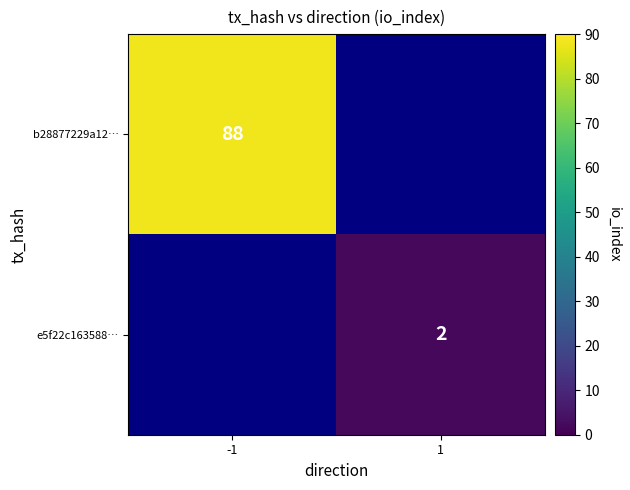

Is the value of e5f22c163588… at 1 greater than the value of b28877229a12… at -1?

No